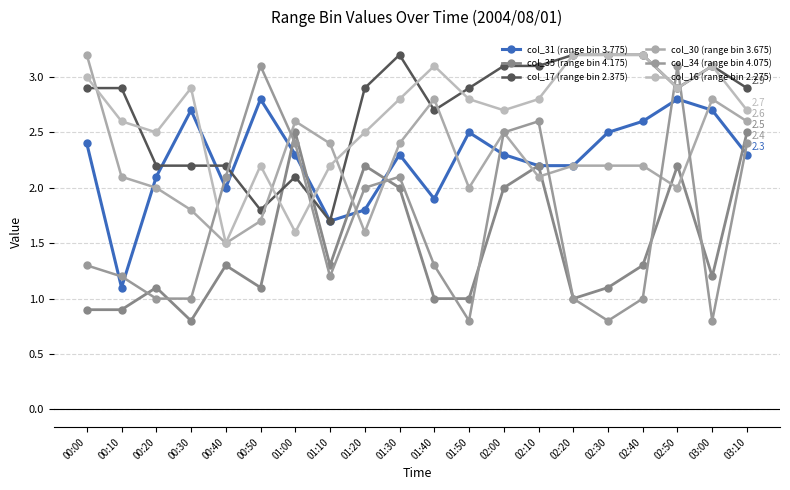

At which category does col_17 (range bin 2.375) reach its first local peak?

01:00